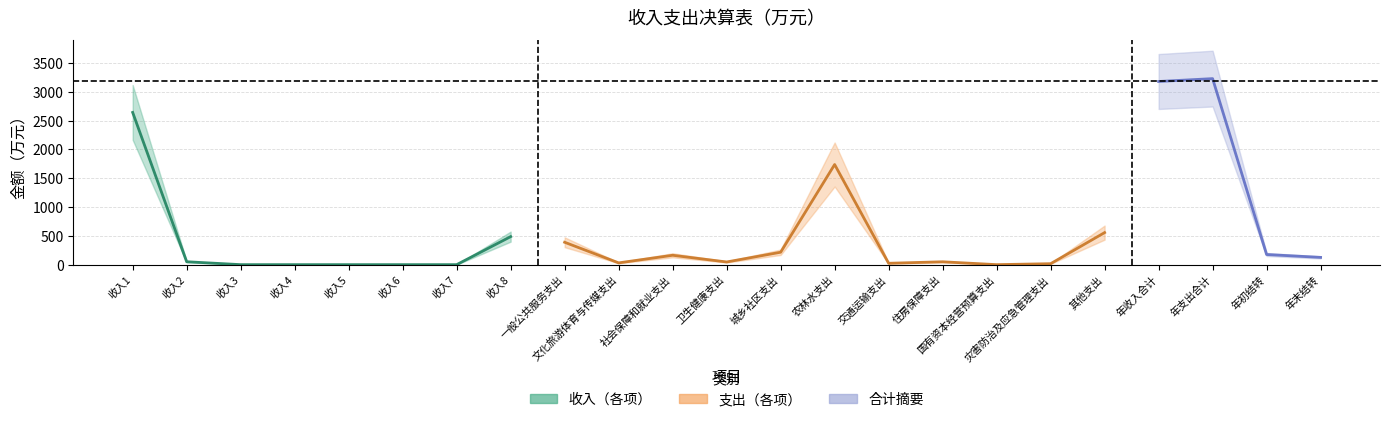

Does the chart display data point markers on the line(s)?

No